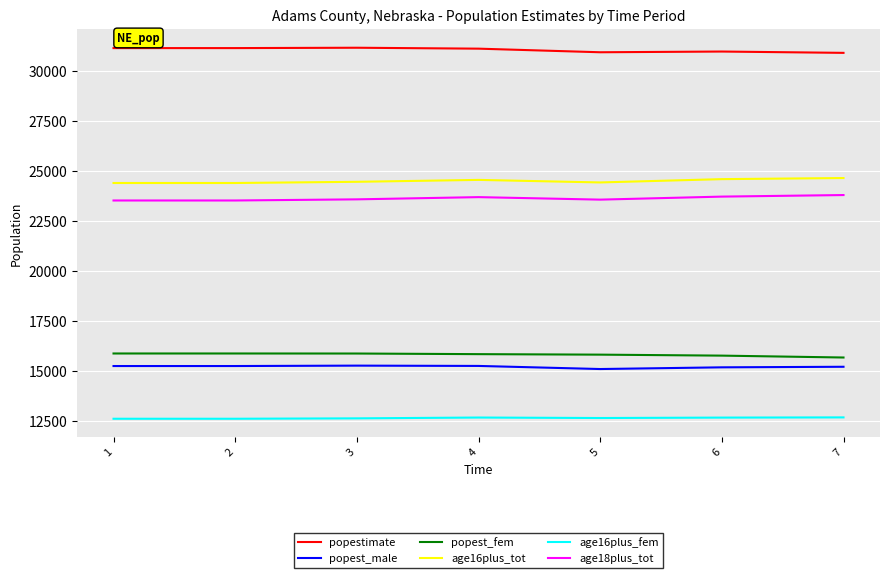

The popest_fem series shows 15782 at 6. True or false?

True